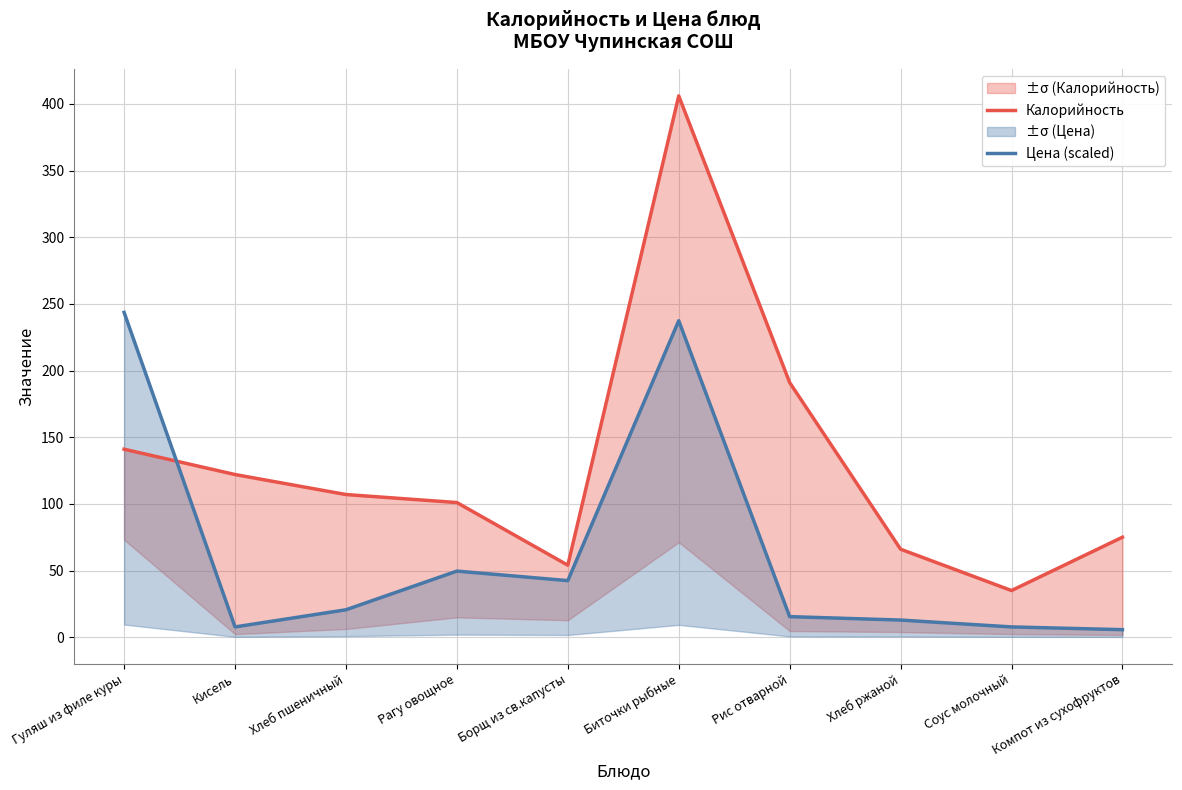

How many distinct data groups are displayed?

2